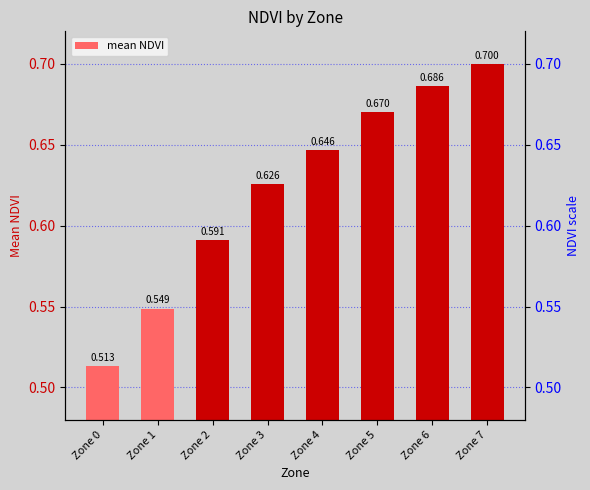

Count the values in the range 0 to 1.

8